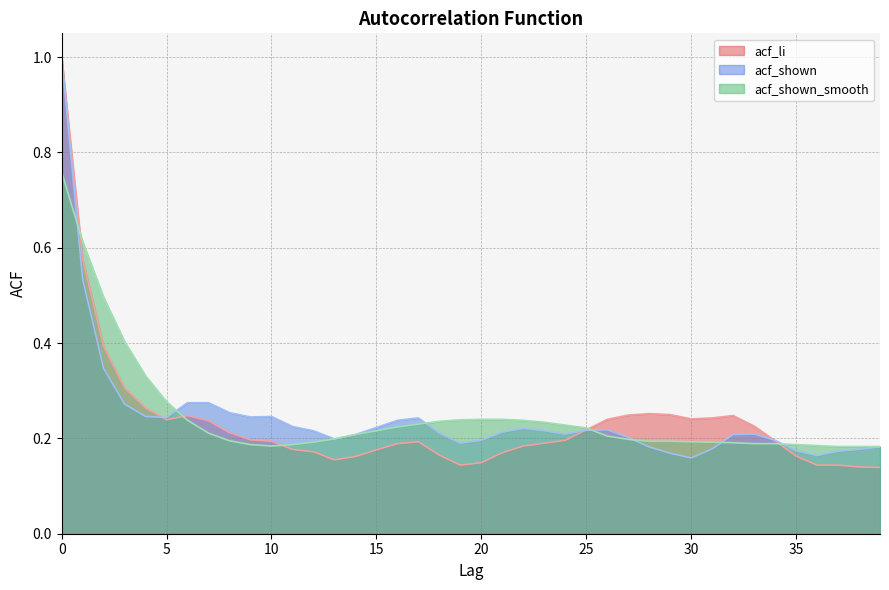

The value of acf_li at 17 is 0.2. True or false?

True